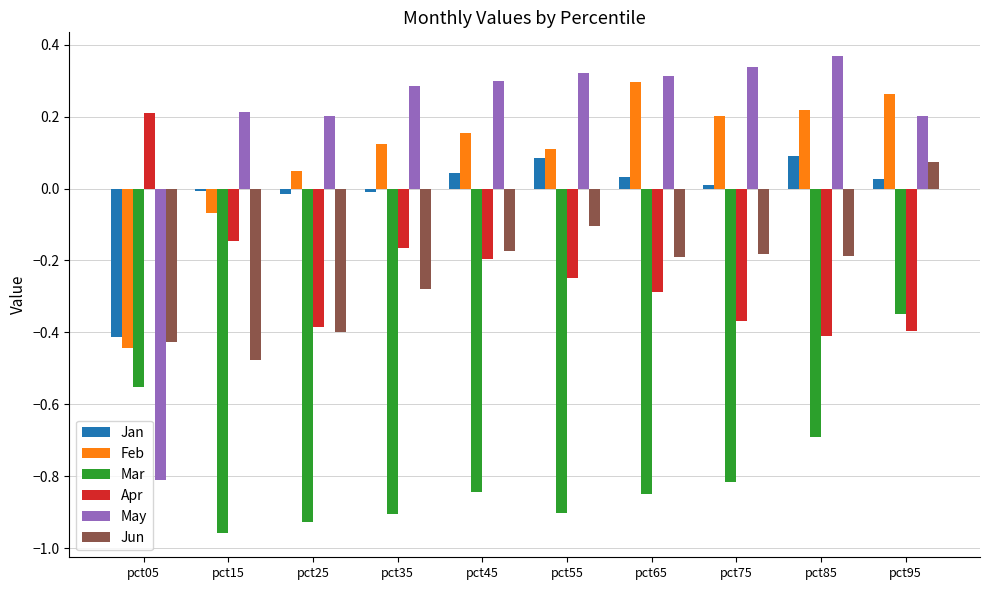

What is the difference between the maximum and minimum values in the Jan series?

0.5